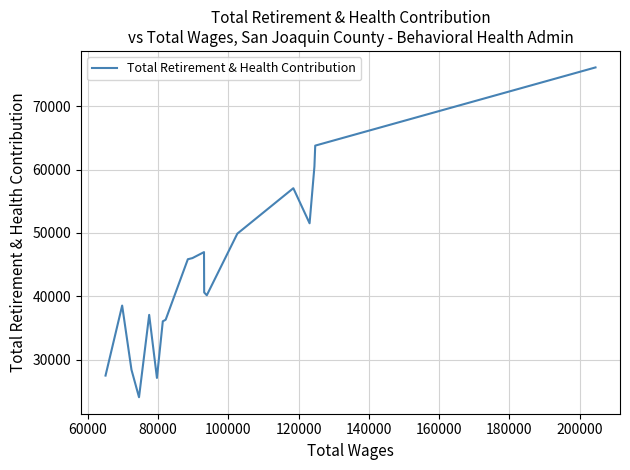

What is the greatest value displayed?

76142